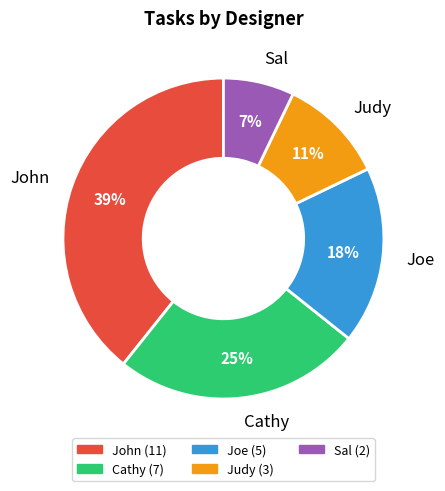

True or false: Joe accounts for 30% of the total.

False